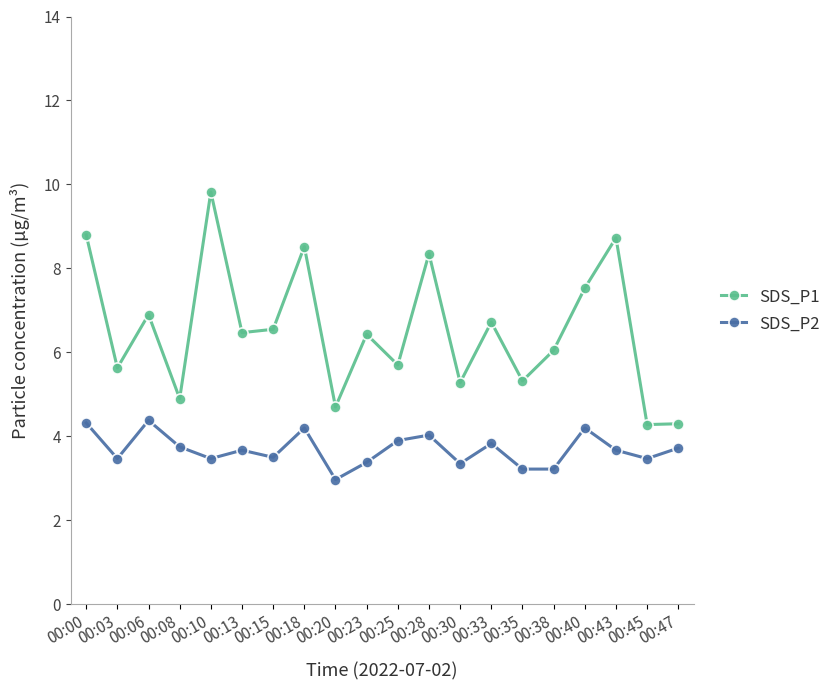

Which series has the largest range (max minus min)?

SDS_P1